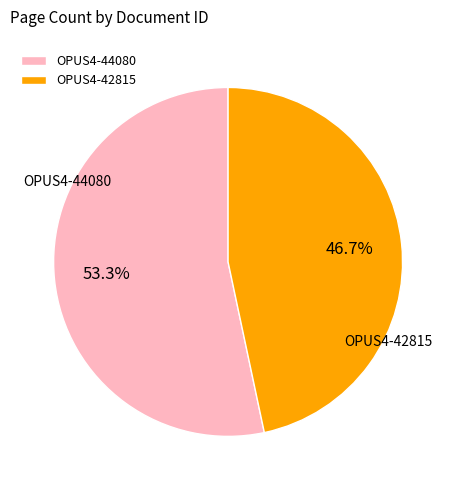

Rank the categories by value from highest to lowest.

OPUS4-44080, OPUS4-42815